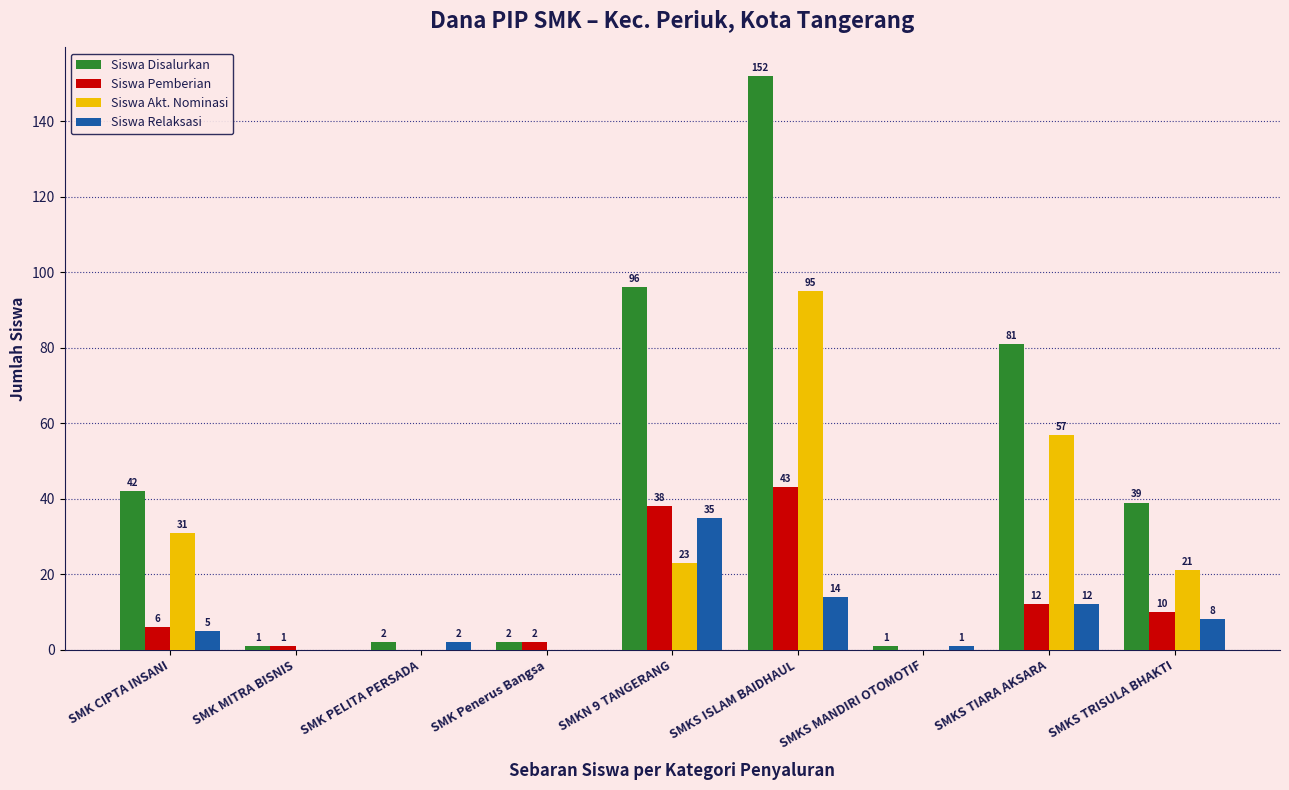

What is the highest value of the Siswa Pemberian series?

43